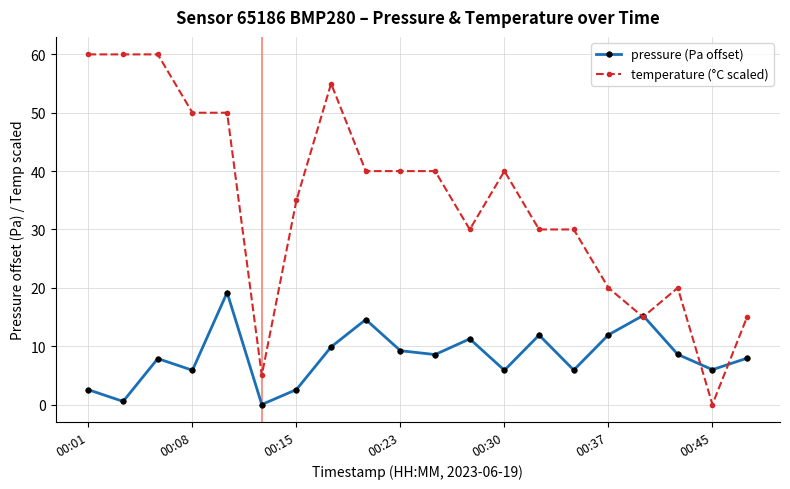

How many interior local peaks does the pressure (Pa offset) series have?

6